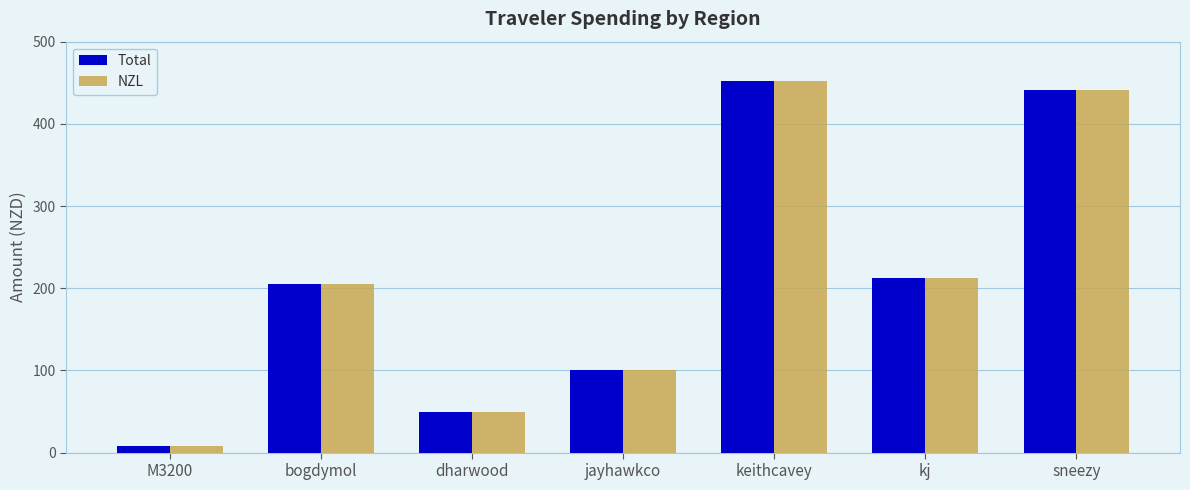

What is the approximate value of NZL at dharwood?

48.8